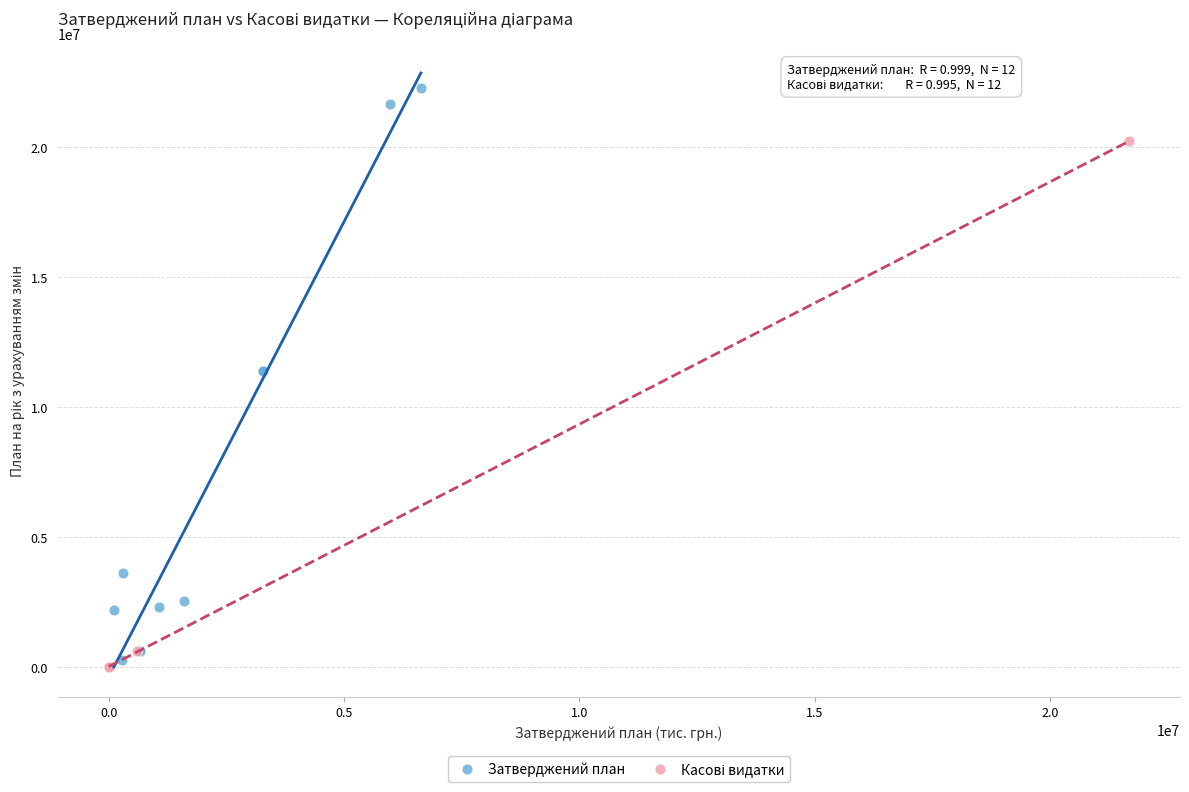

Which series contains the highest Y value?

Затверджений план